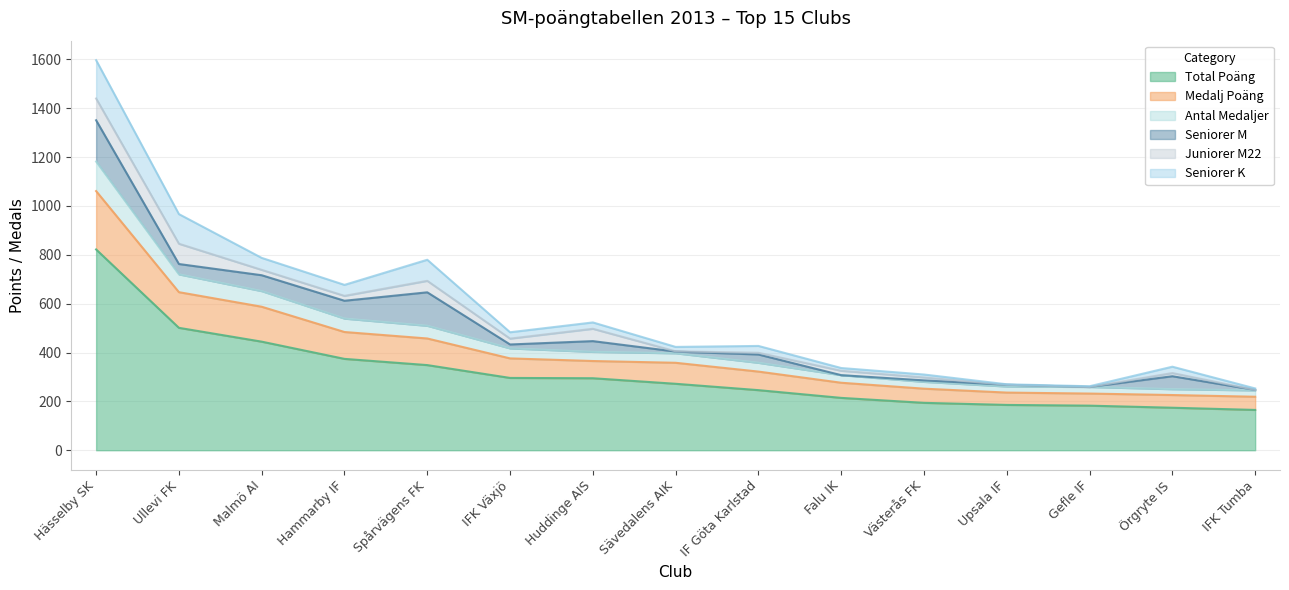

At which label does Total Poäng reach its peak?

Hässelby SK